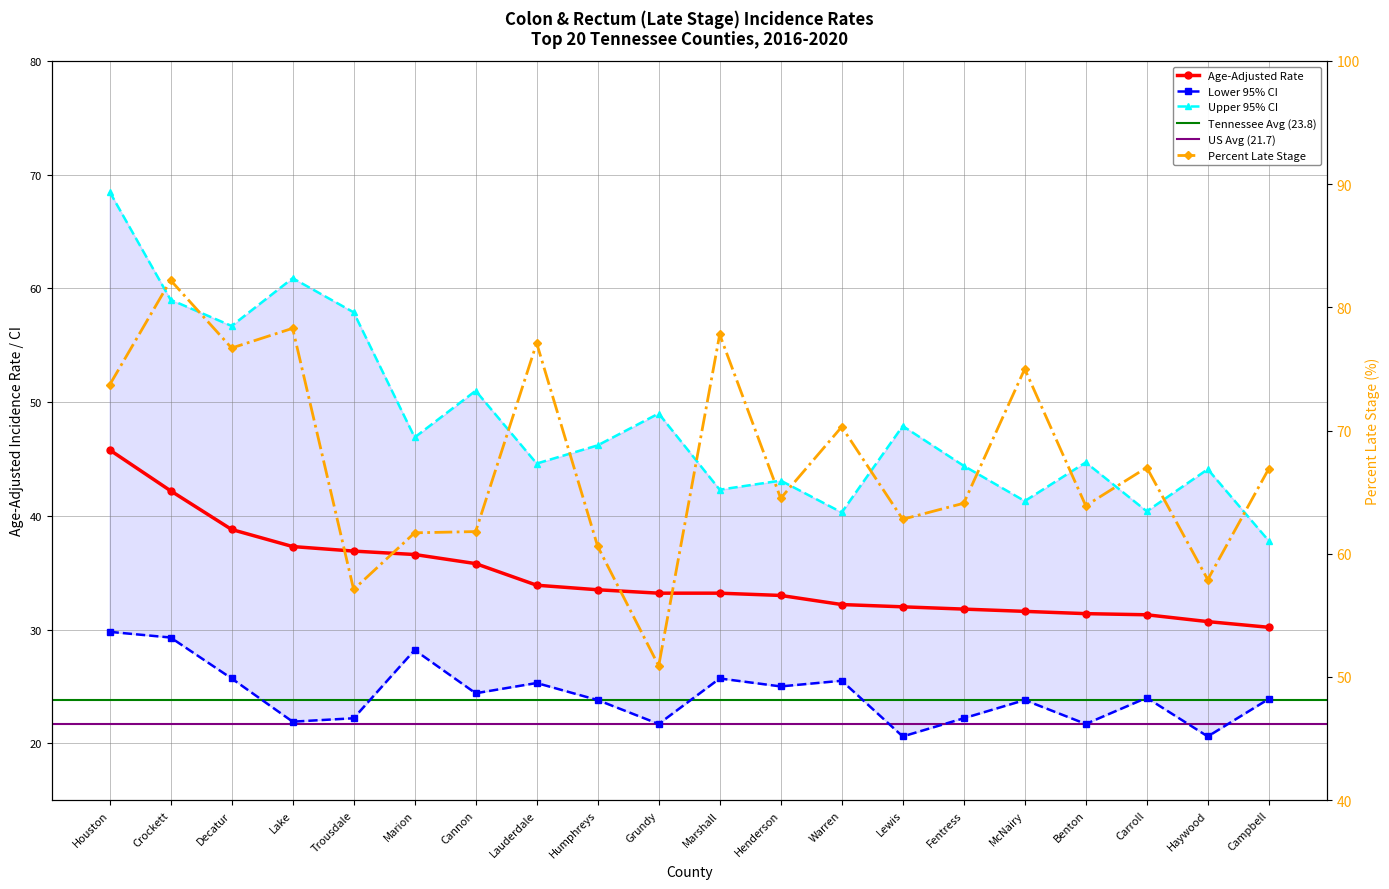

Which series has the largest range (max minus min)?

Percent Late Stage